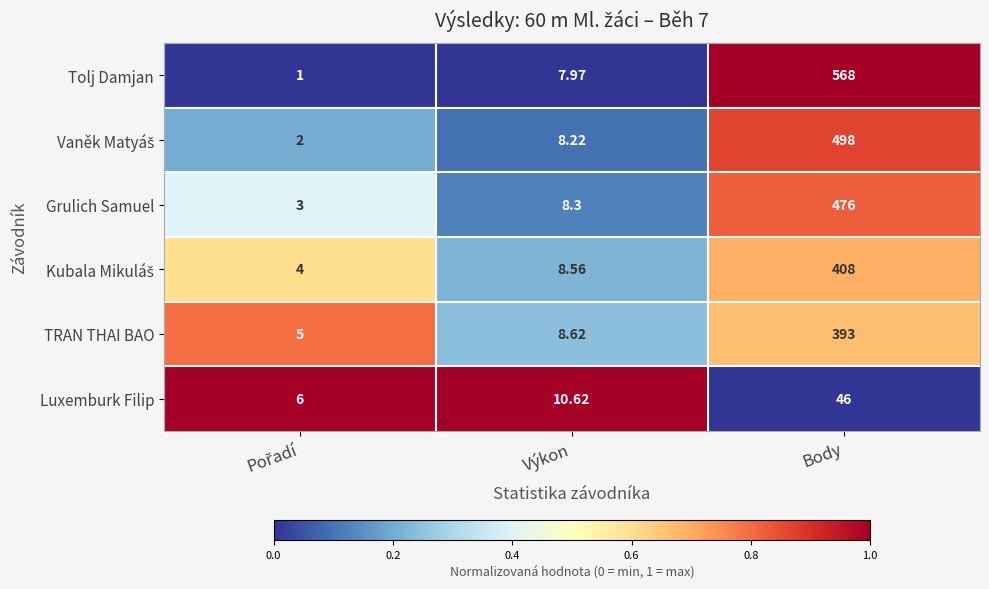

What is the total value across all series at Výkon?

52.3